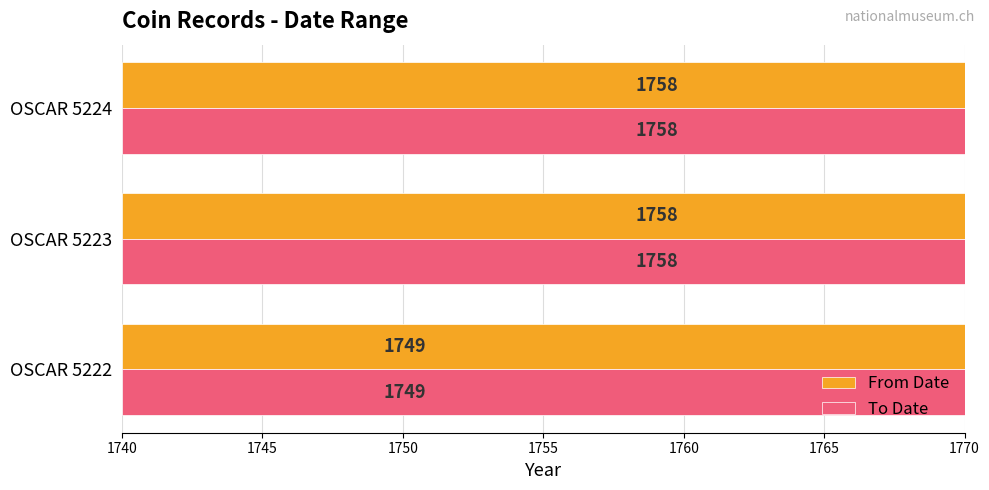

Which series has the largest total across all categories?

From Date